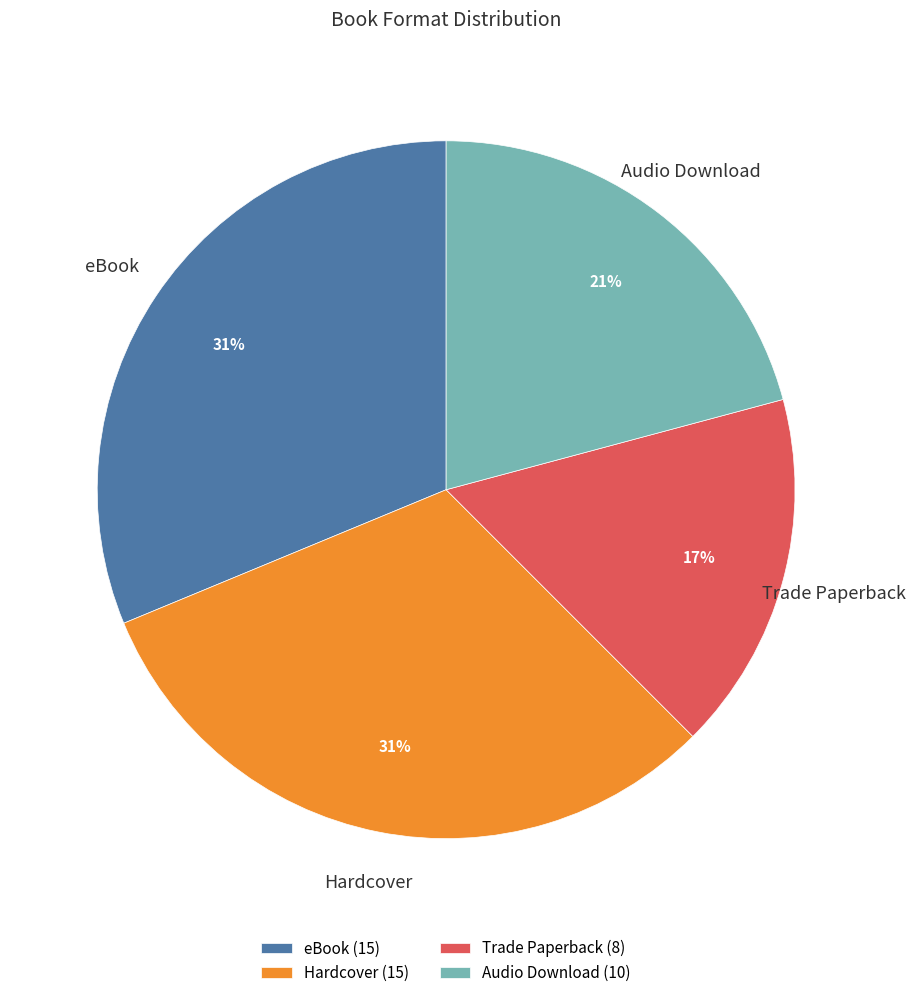

The eBook slice represents 44% of the pie. True or false?

False